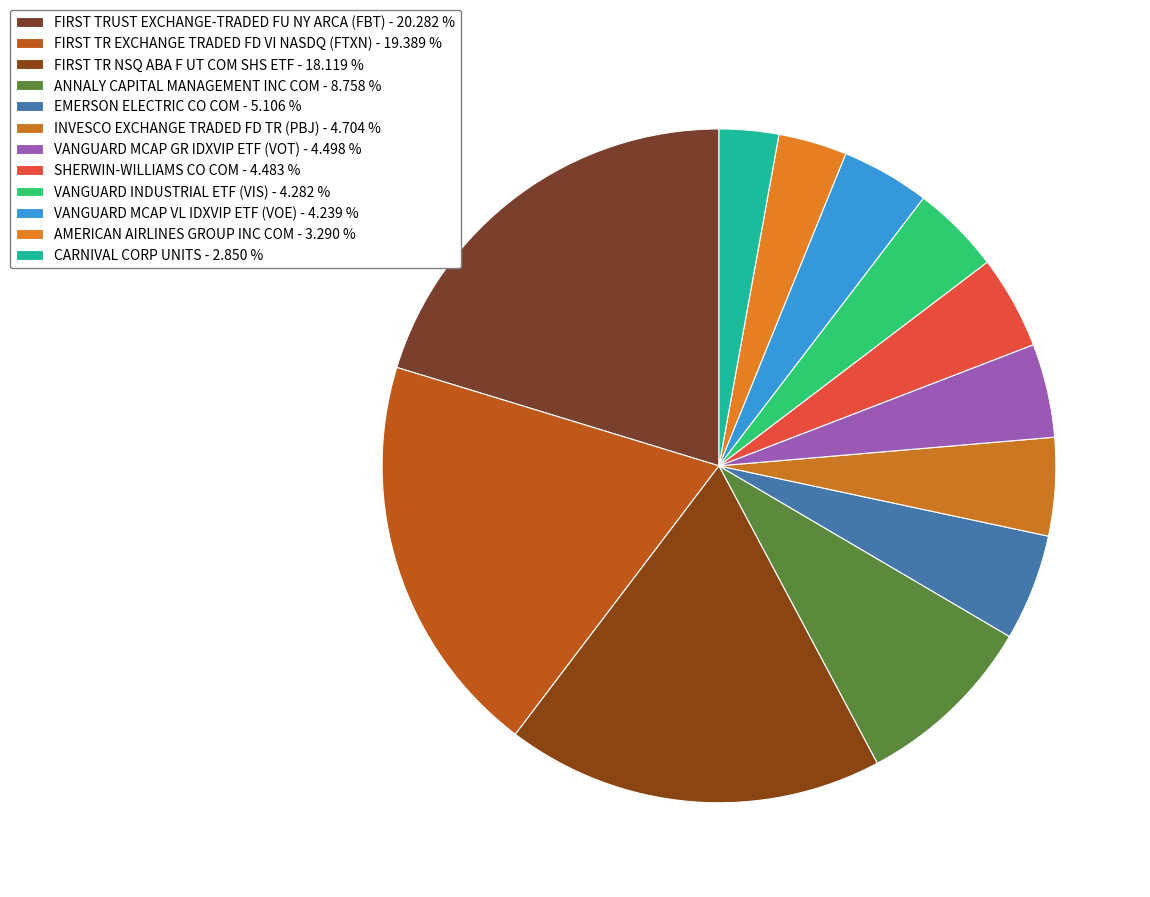

What percentage is the AMERICAN AIRLINES GROUP INC COM slice, to the nearest percent?

3%